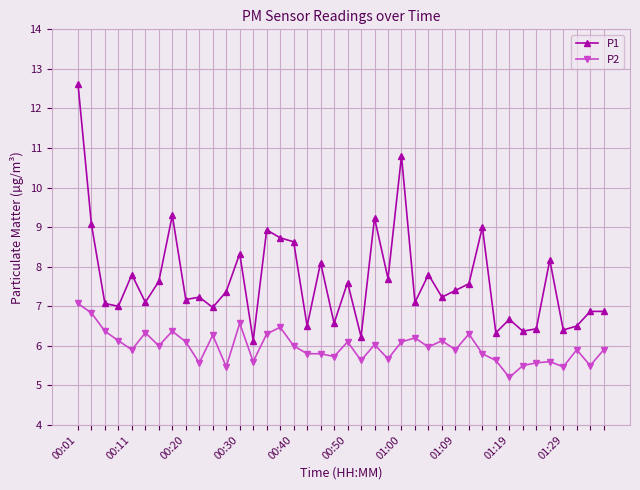

What is the value of the P2 point at the 10th from the left?

5.6